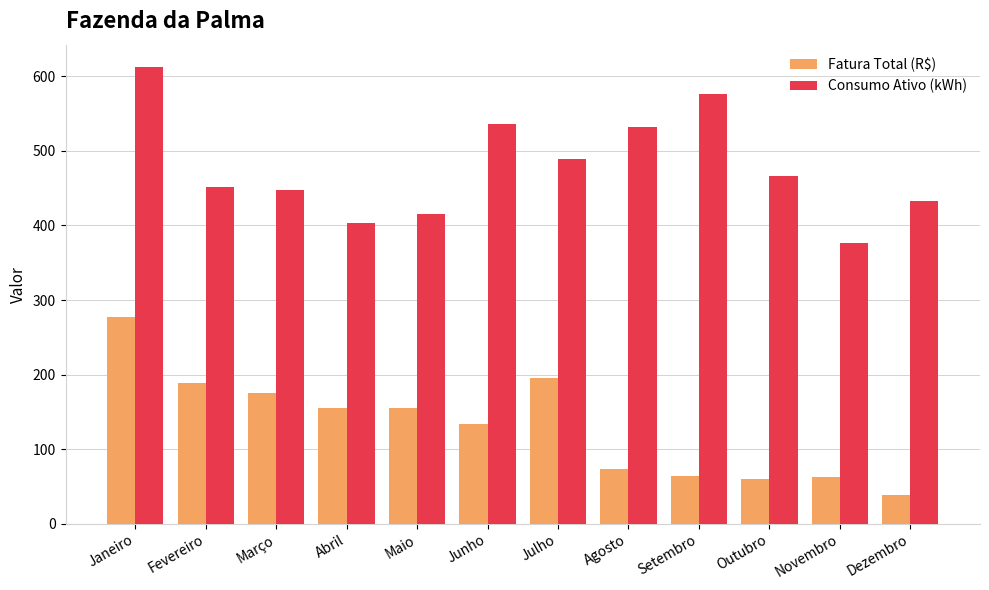

What is the average value of the Consumo Ativo (kWh) series?

478.4